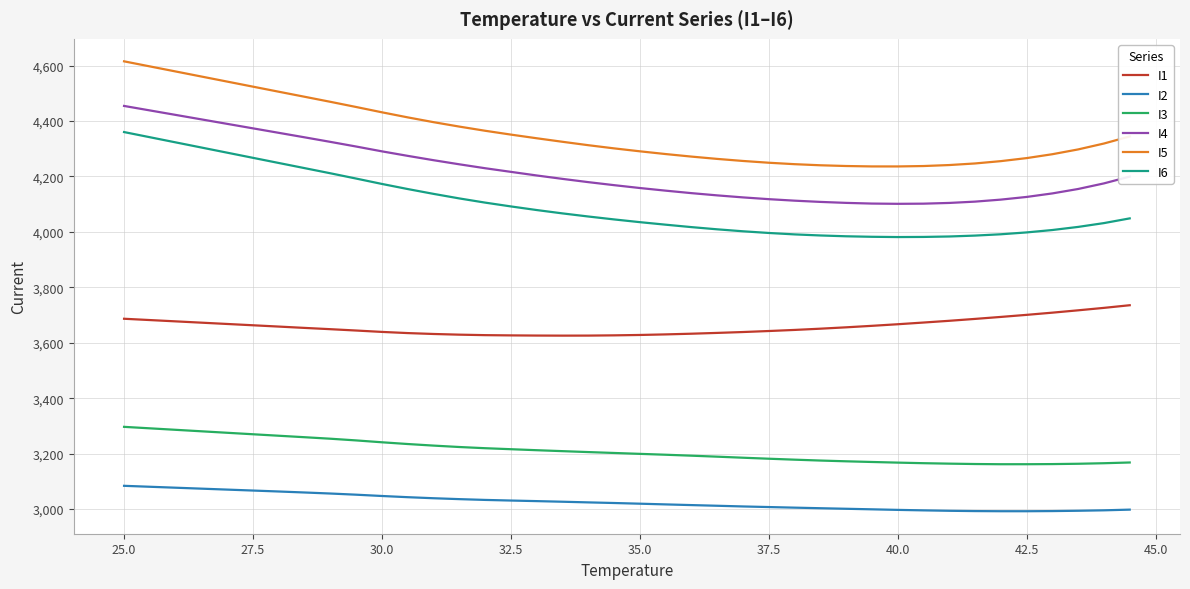

True or false: I1 and I3 intersect in this chart.

False